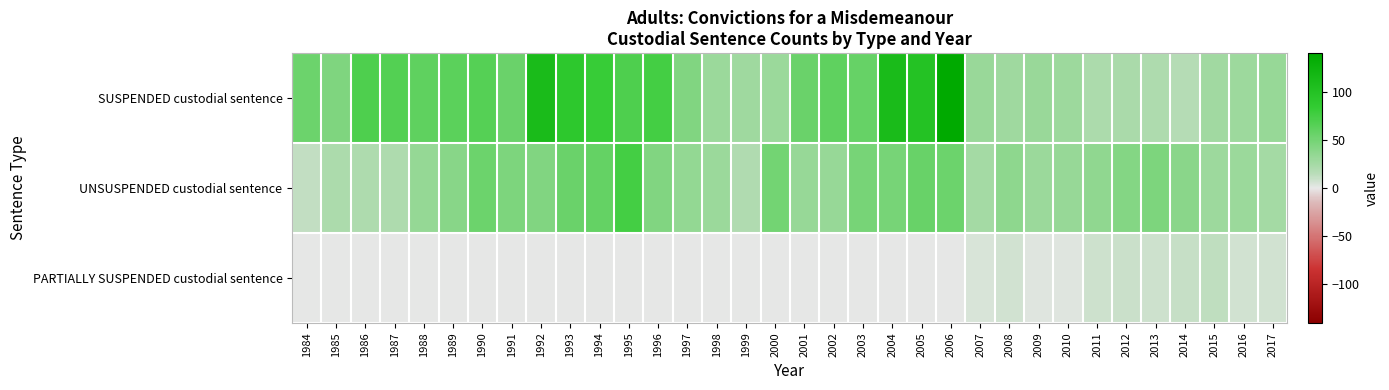

Between 2005 and 1996, which is larger?

2005